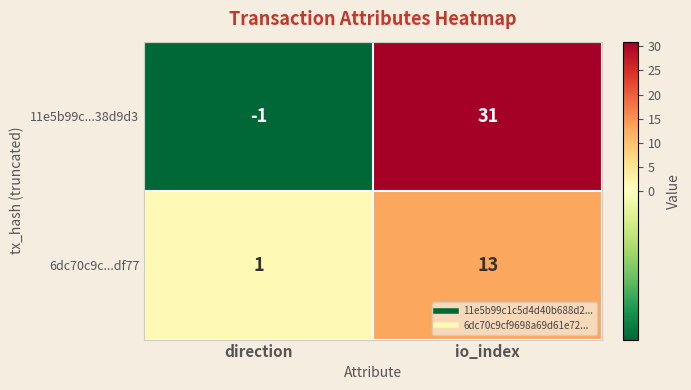

Is it true that 6dc70c9c...df77 equals 1 at direction?

True